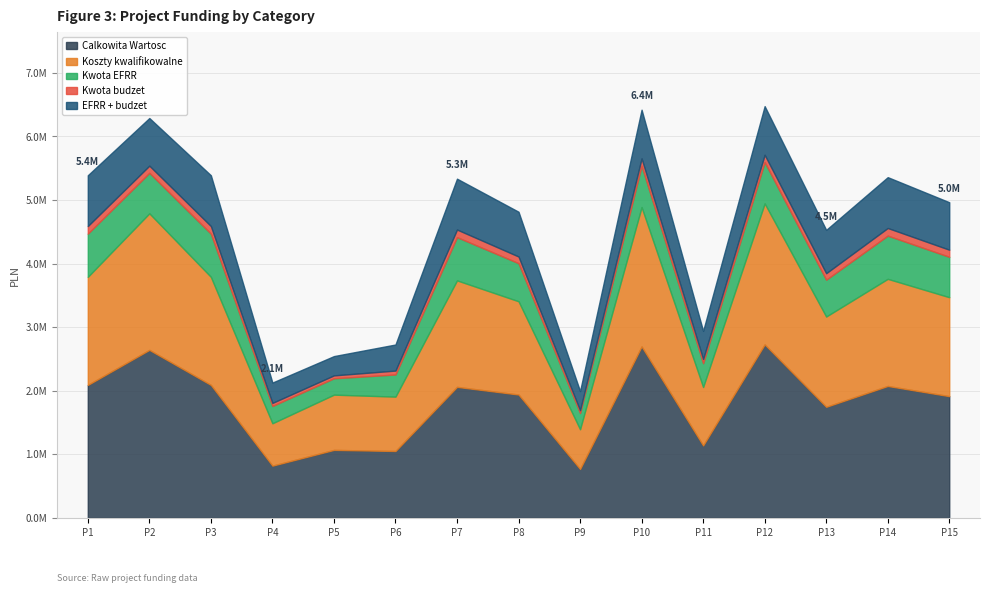

What is the spread (max minus min) of values at 1?

1971150.0